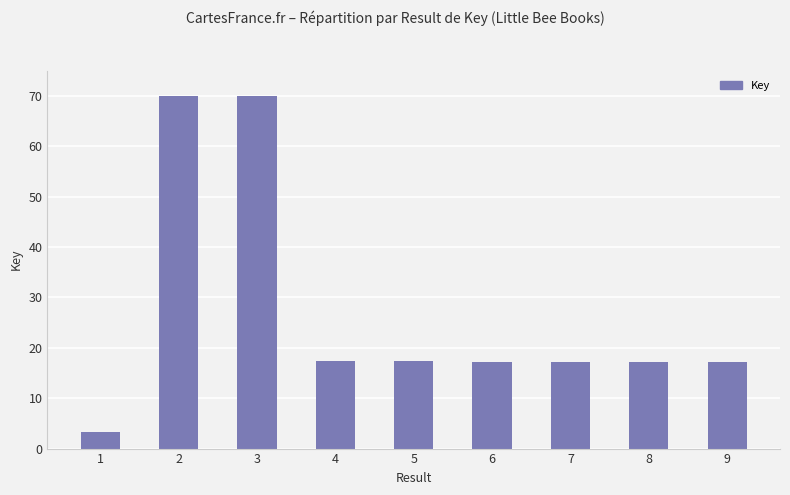

What is the sum of all values?

246.9